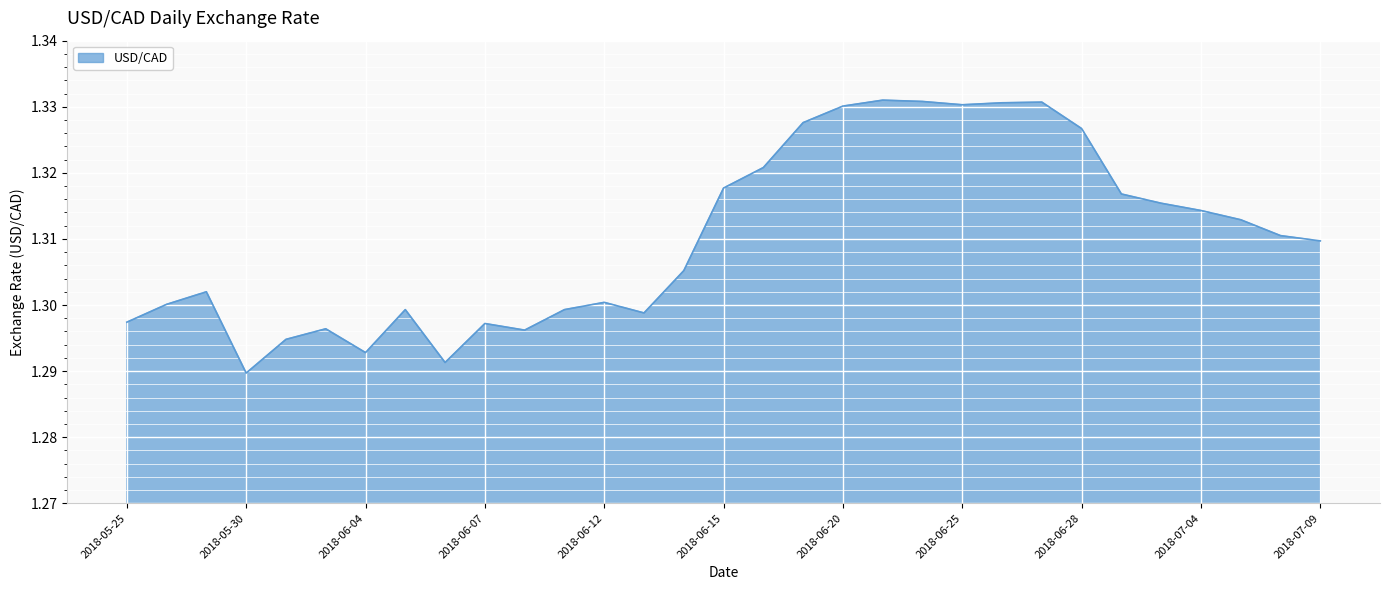

Is this an area chart (filled region under the line)?

Yes